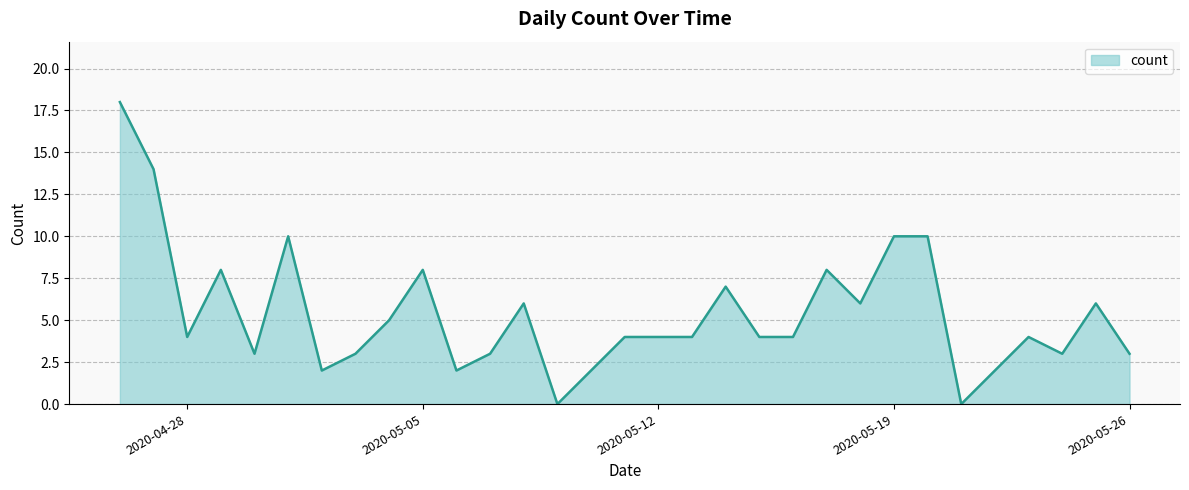

What is the greatest value displayed?

18